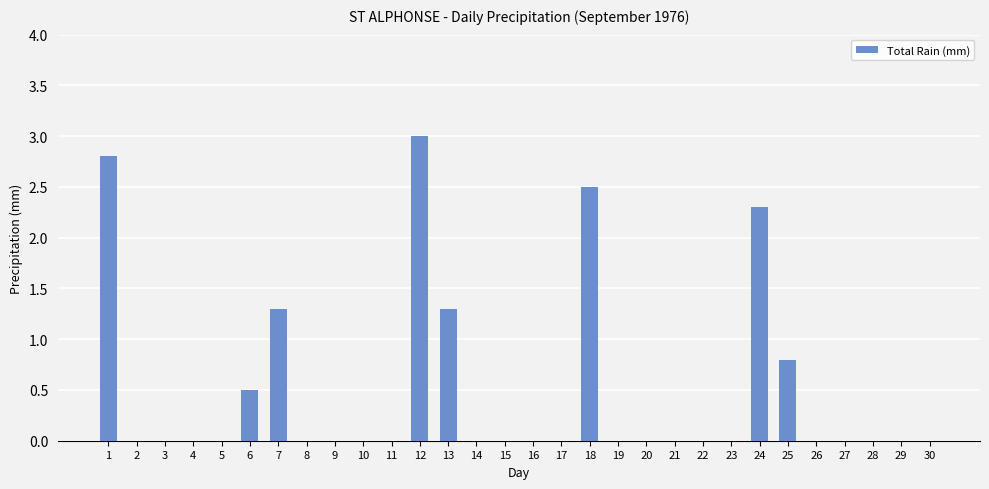

What is the sum of all values?

14.5